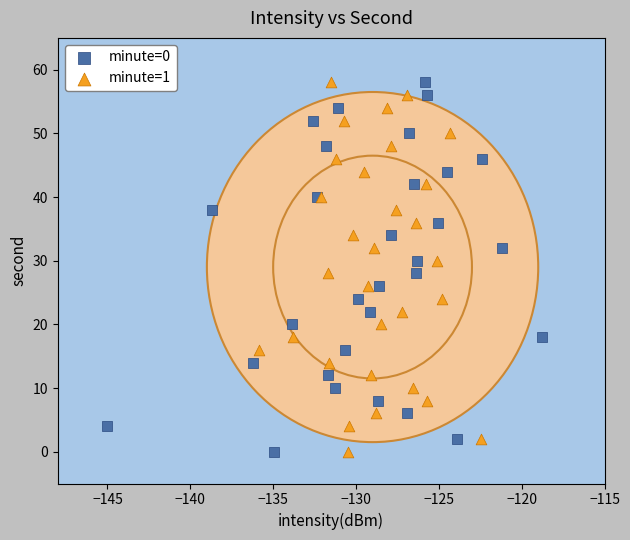

What are all the series names shown in the legend?

minute=0, minute=1